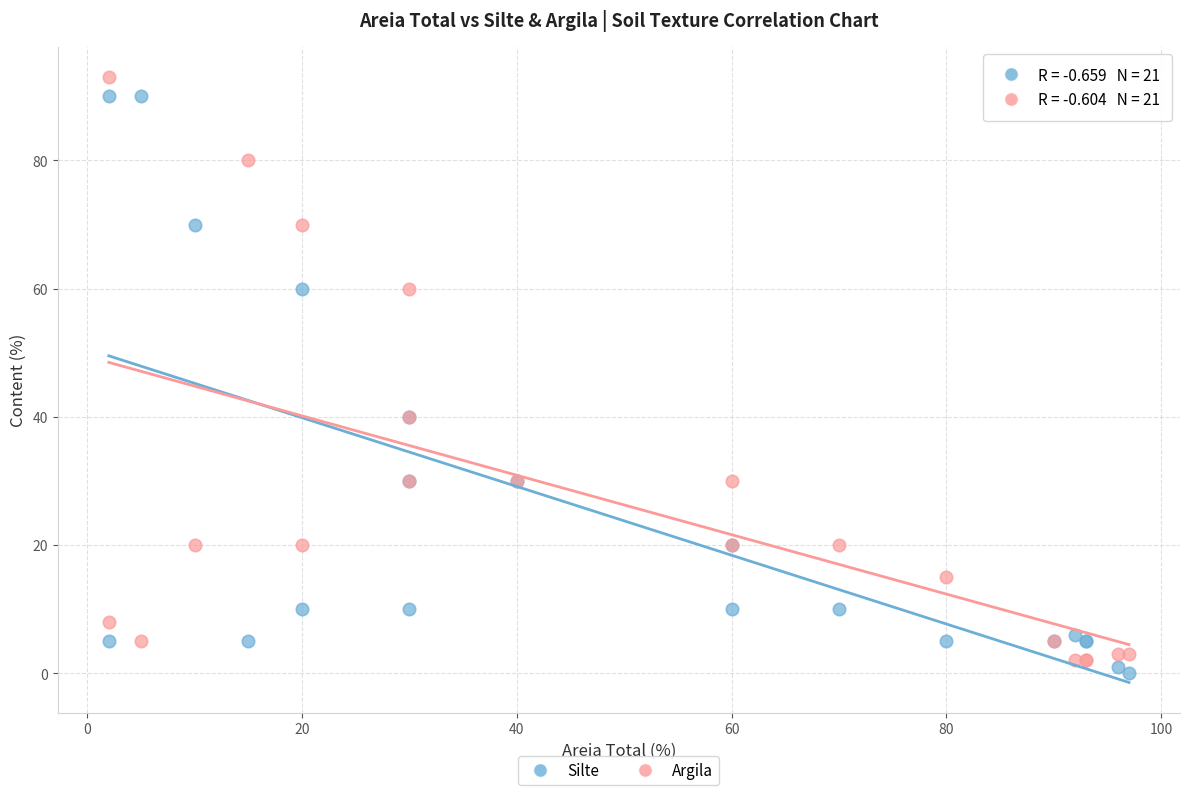

What is the X range (max minus min) for the scatter plot?

95